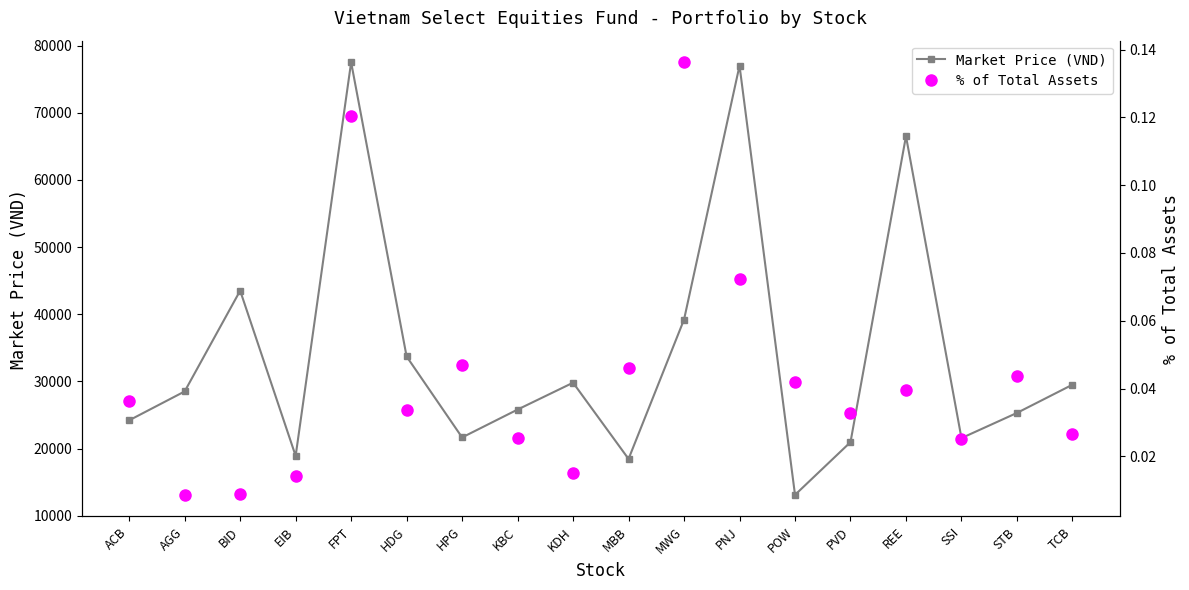

Is it true that % of Total Assets equals 0.0 at SSI?

False